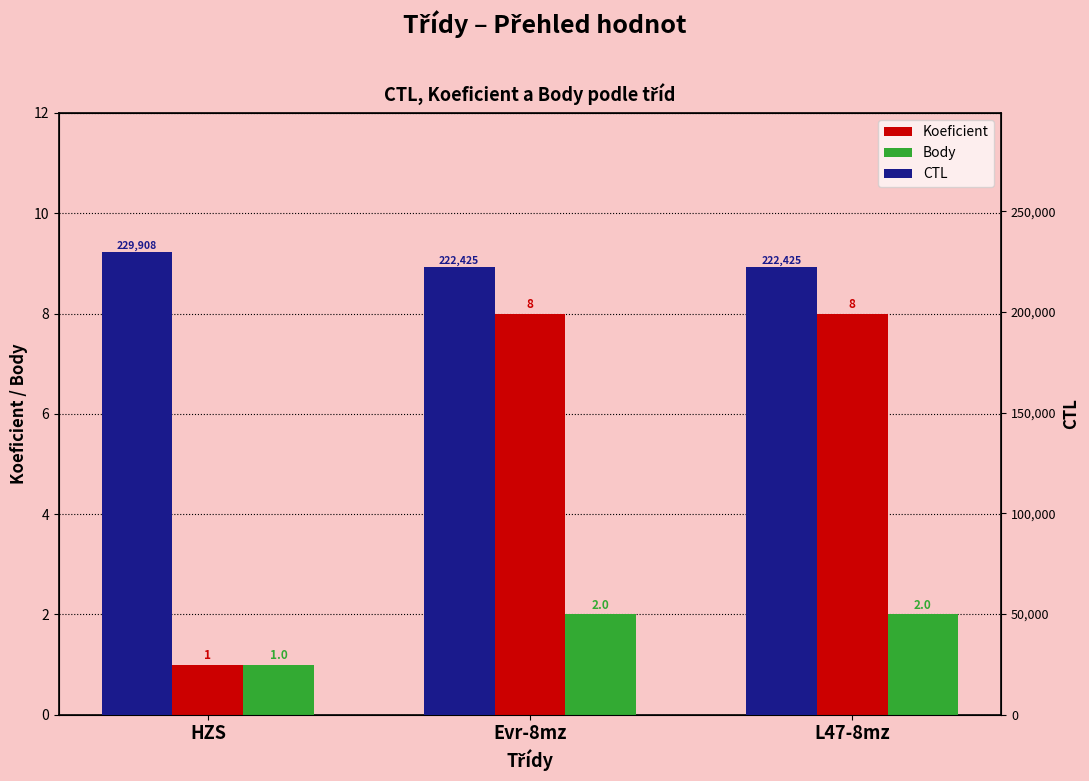

Rank the series at L47-8mz from highest to lowest value.

CTL, Koeficient, Body